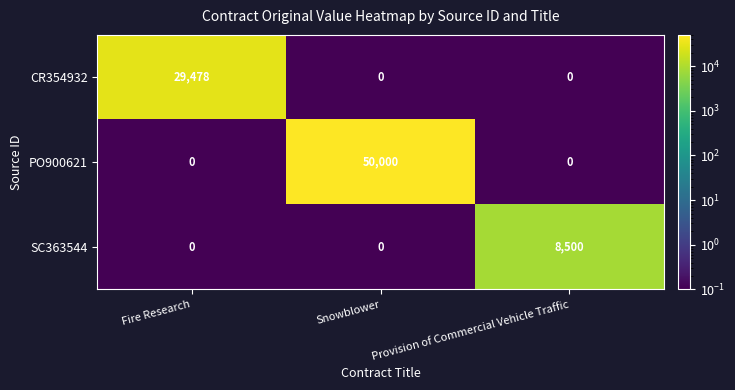

What is the maximum value shown in the chart?

50000